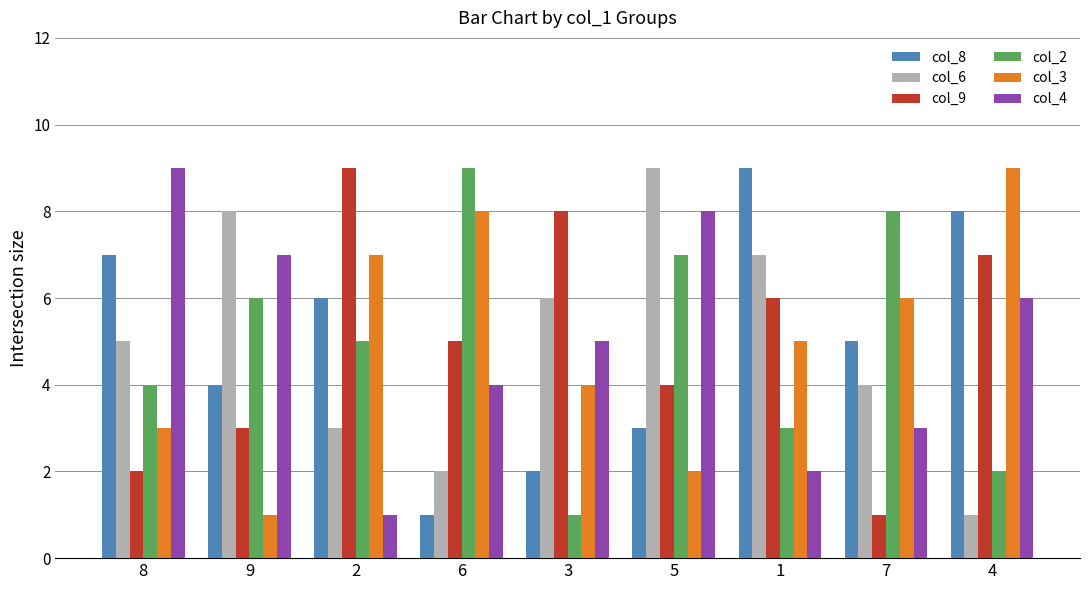

How many series are shown in this chart?

6